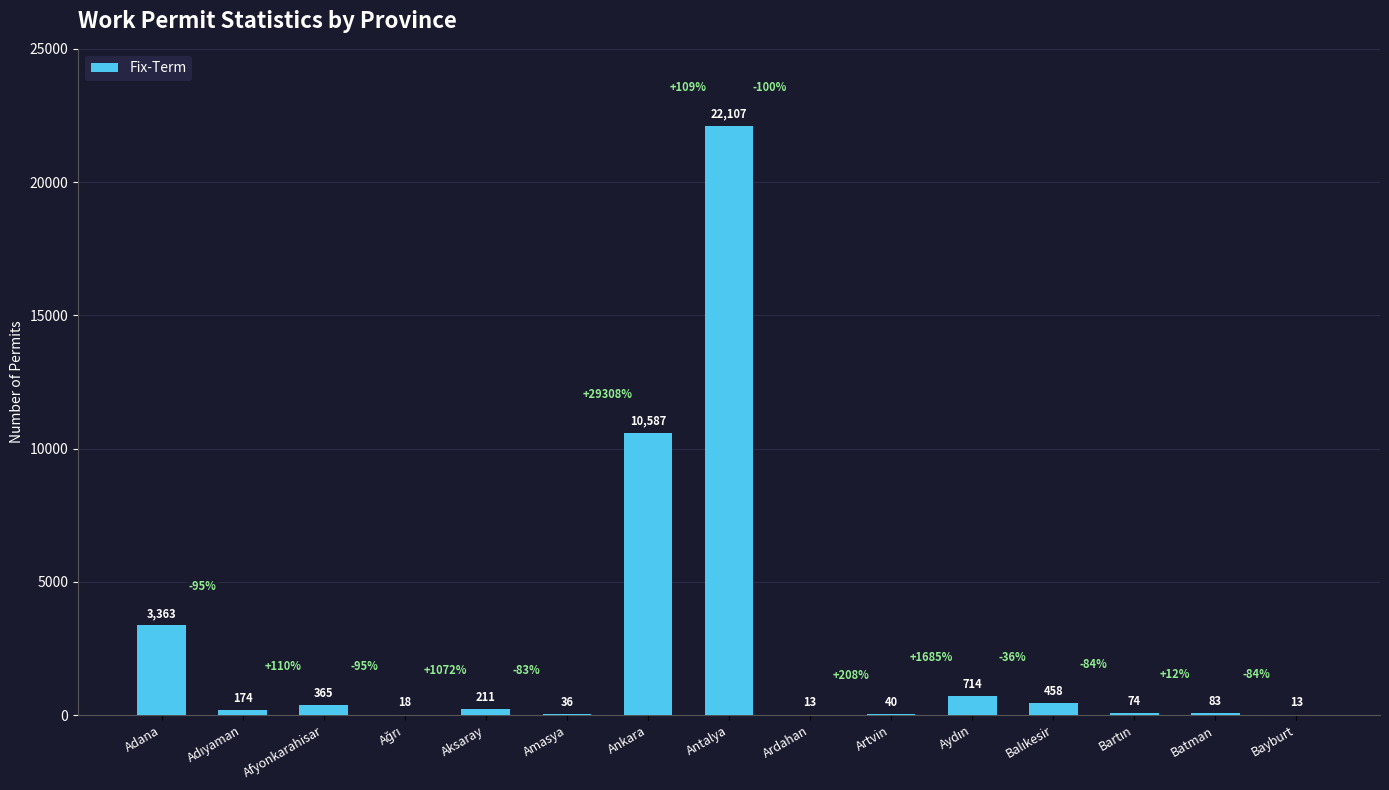

At which label does the data first exceed 174?

Adana